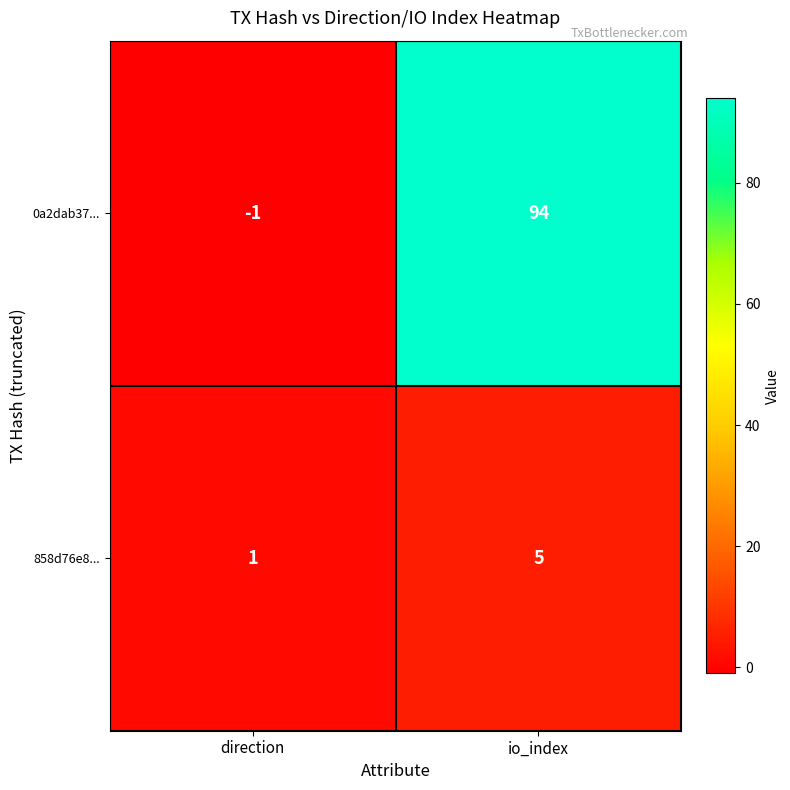

Which category has the highest value across all series?

io_index